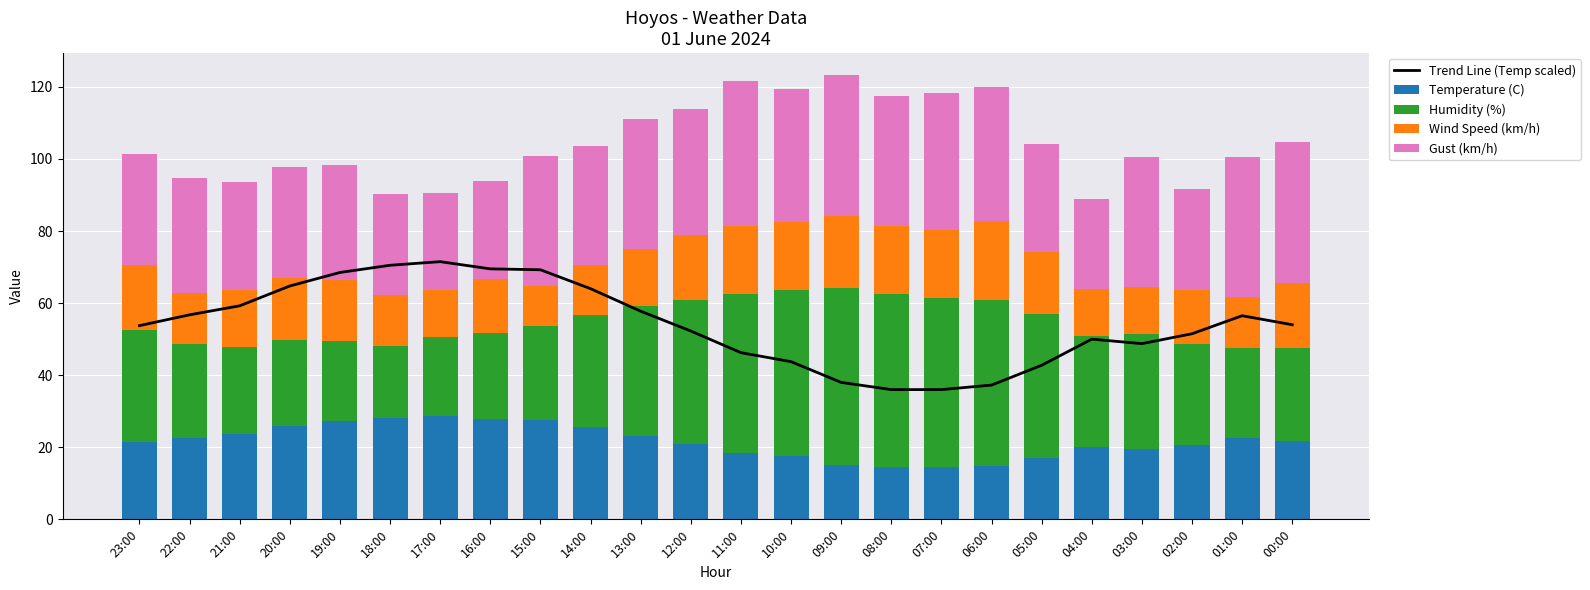

At which category does the chart reach its peak across all series?

17:00